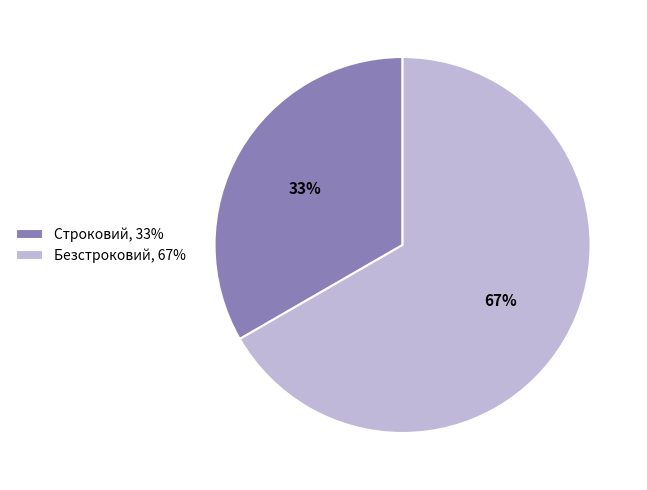

To the nearest percent, what percentage of the pie is Безстроковий?

67%